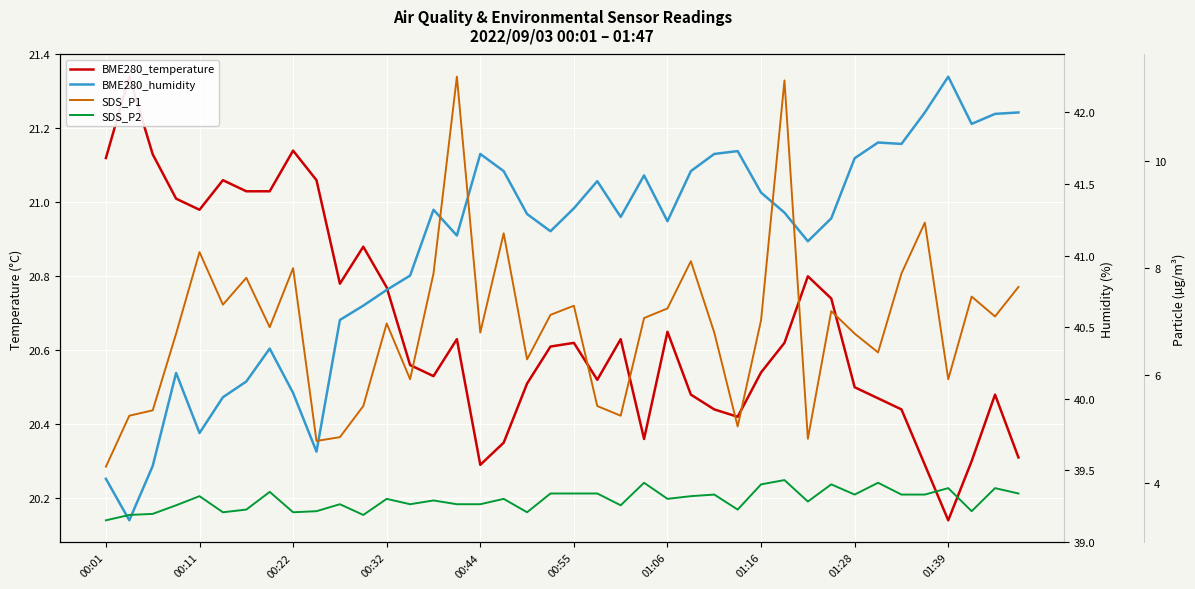

At which category is the sum across all series the highest?

29